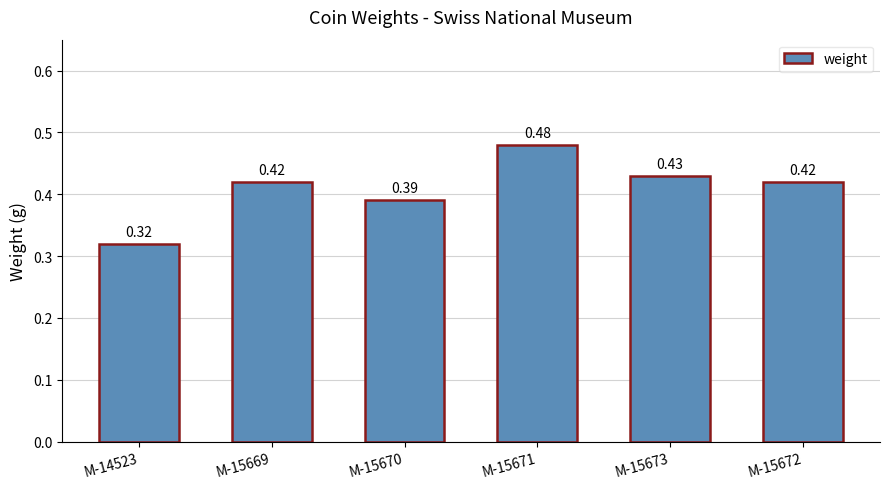

Between M-15669 and M-15670, which is larger?

M-15669